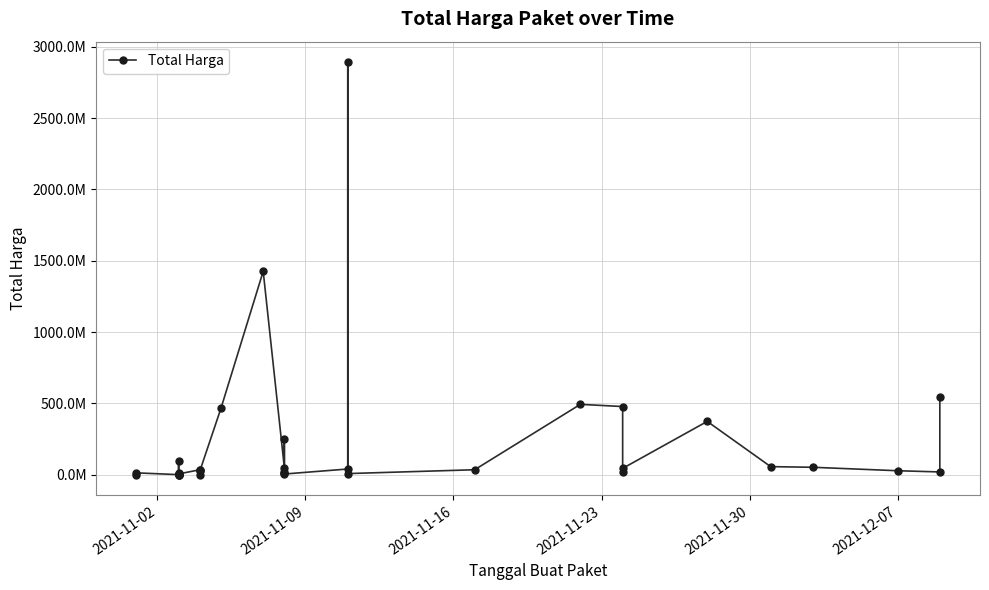

The value at 7 is 277348. True or false?

False